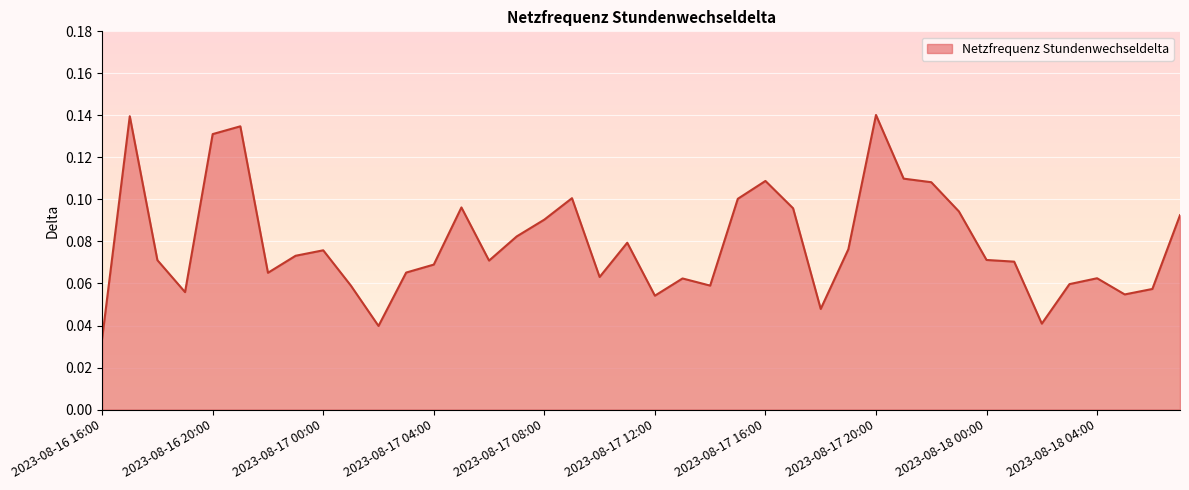

Does the chart display data point markers on the line(s)?

No